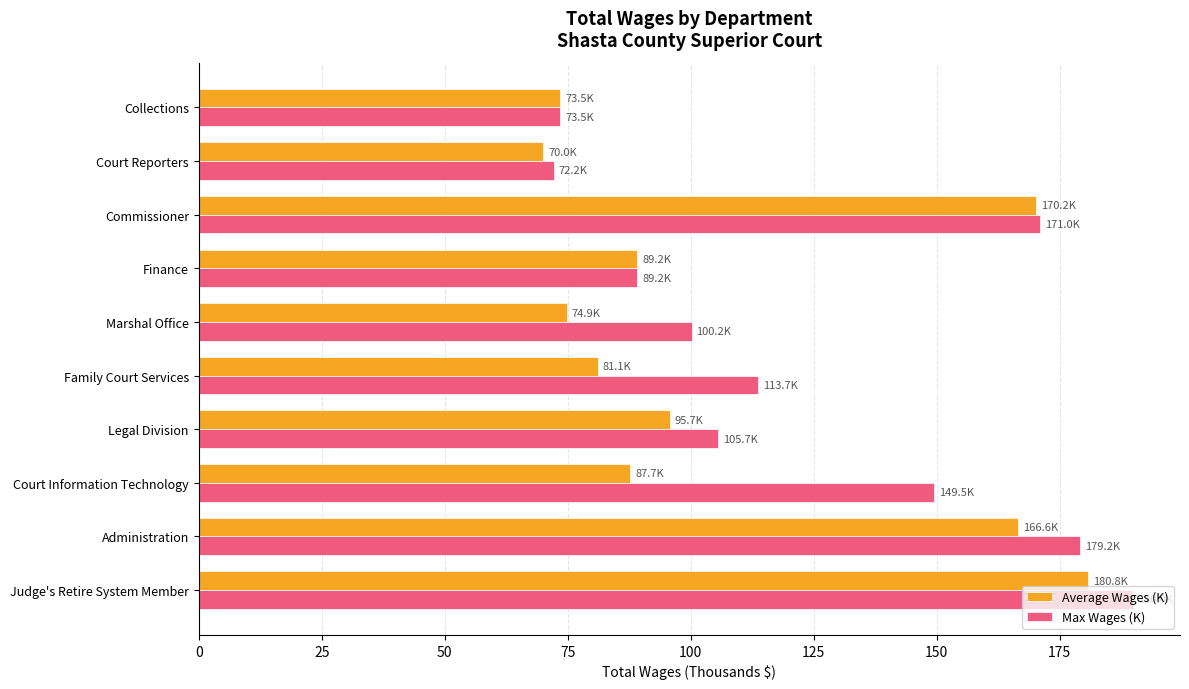

At which category is the sum across all series the highest?

Judge's Retire System Member